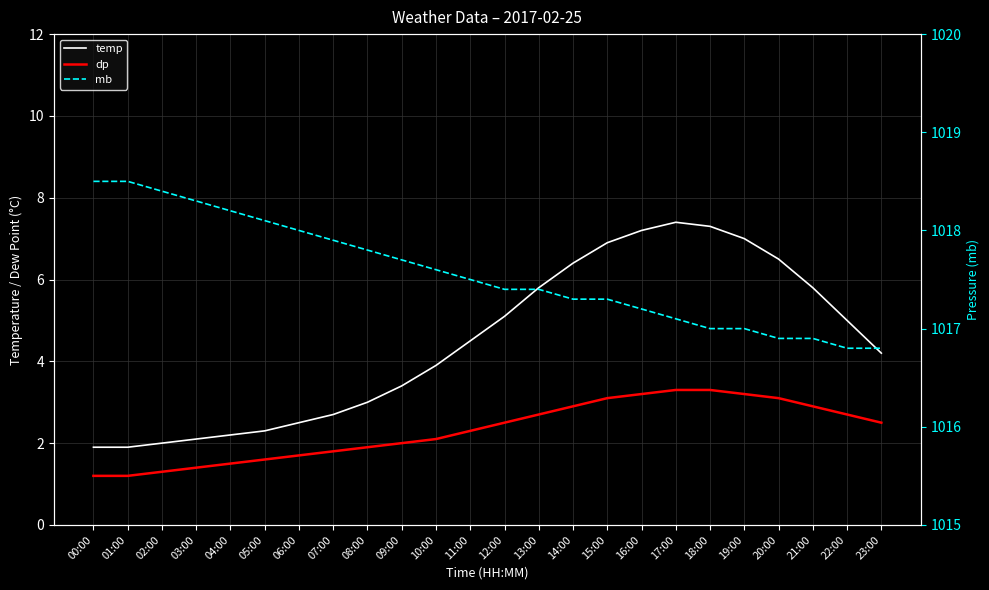

What position from the left is 00:00?

1